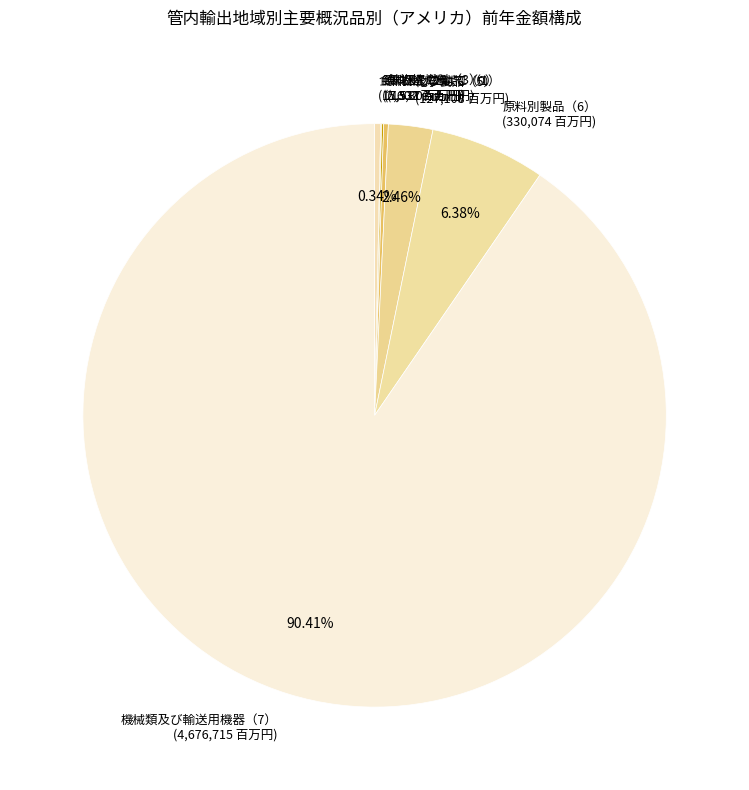

Does 食料品及び動物（0） (17,517 百万円) represent more than half of the total?

No